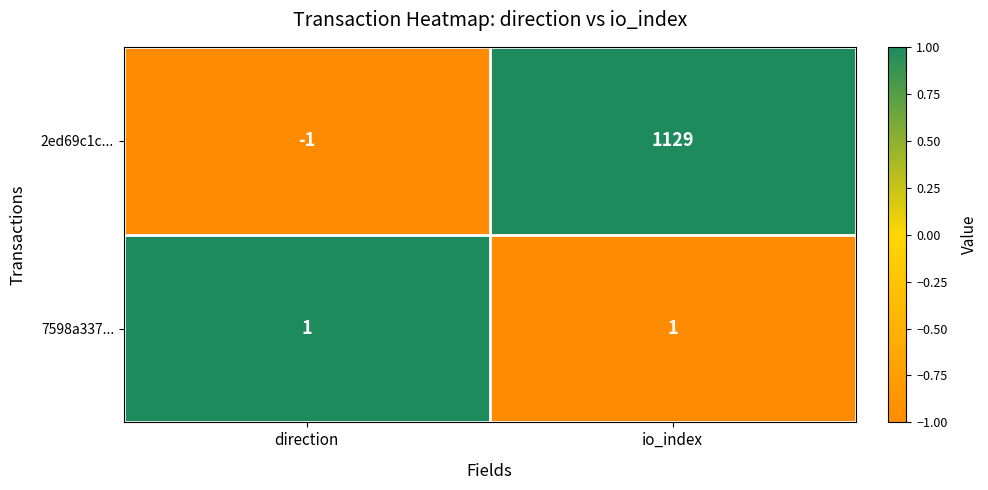

What is the sum of the 2ed69c1c... values at io_index and direction?

1128